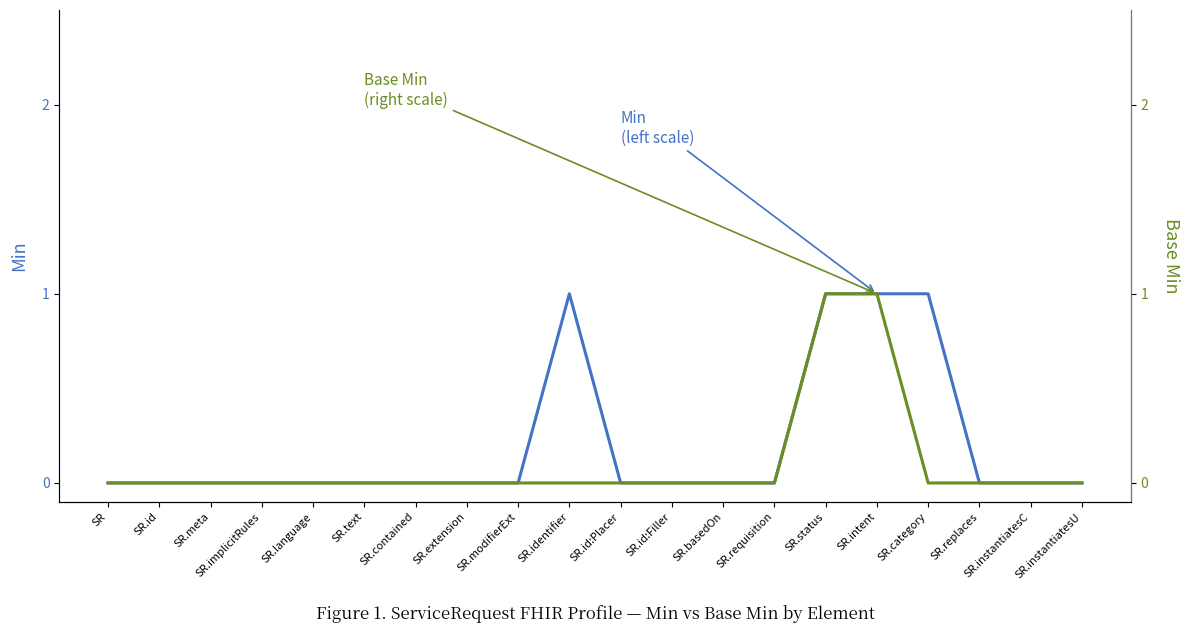

What position from the right is SR.contained?

14